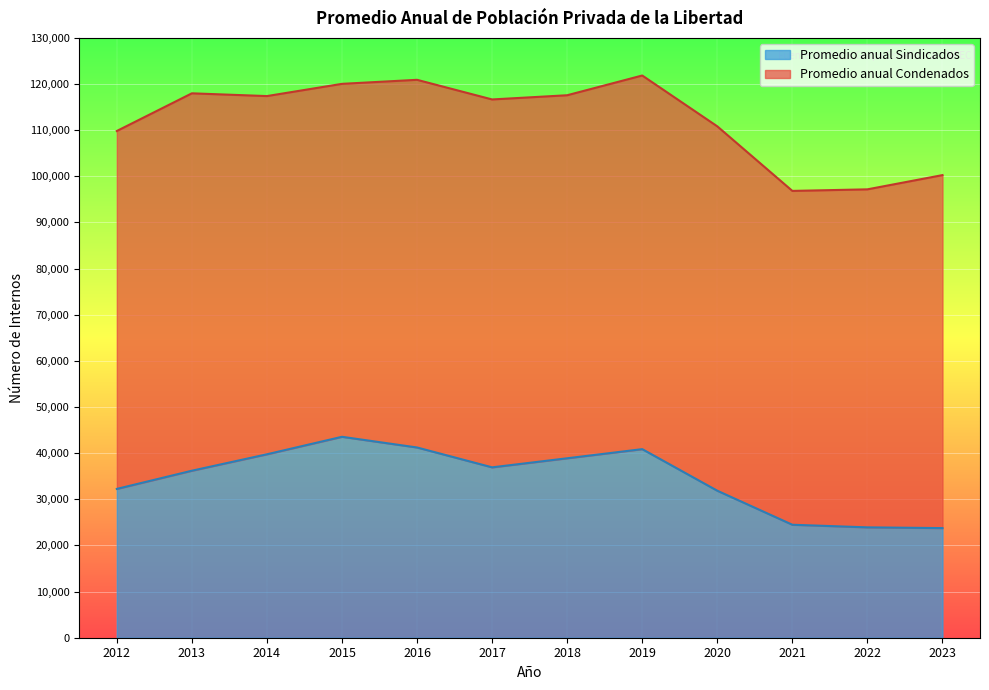

What is the change in value from 2013 to 2020?

-4333.1